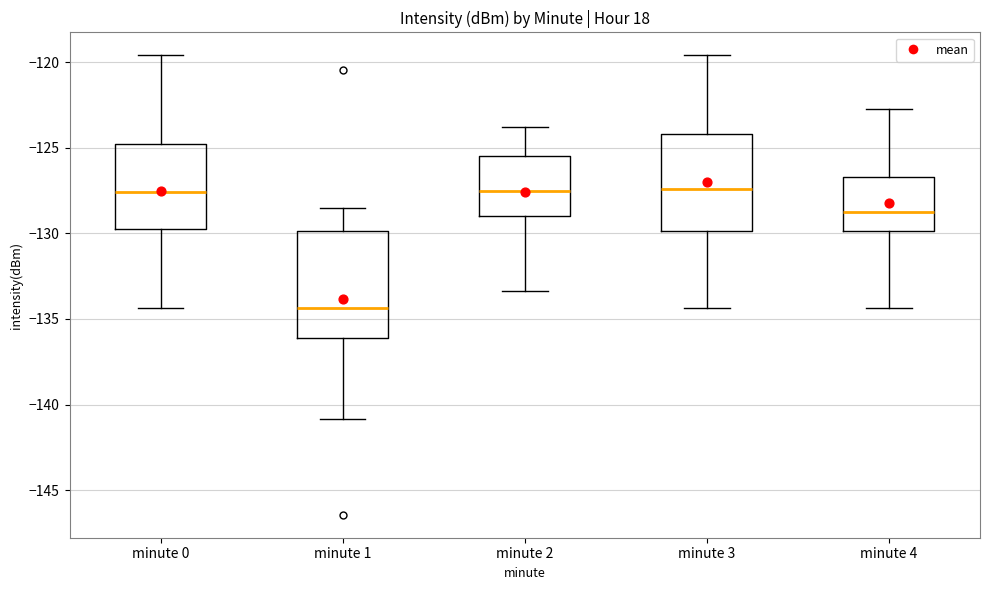

Reading left to right, transcribe this box plot: for each box, give where its median line is, the range the box spans, and where its two whiskers end, as read against the y-axis. The values are not printed on the chart, so give them approximately, as read against the axis.

minute 0: median -127.5, box -129.5 to -125.0, whiskers -134.5 to -119.5
minute 1: median -134.5, box -136.0 to -130.0, whiskers -141.0 to -128.5
minute 2: median -127.5, box -129.0 to -125.5, whiskers -133.5 to -124.0
minute 3: median -127.5, box -130.0 to -124.0, whiskers -134.5 to -119.5
minute 4: median -129.0, box -130.0 to -126.5, whiskers -134.5 to -123.0